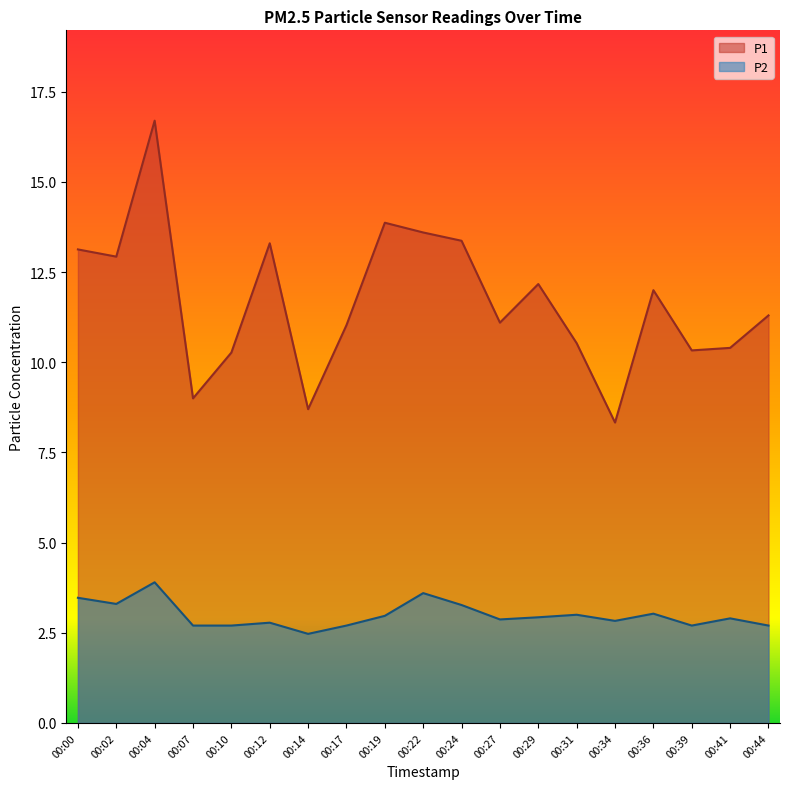

Which series has the largest range (max minus min)?

P1